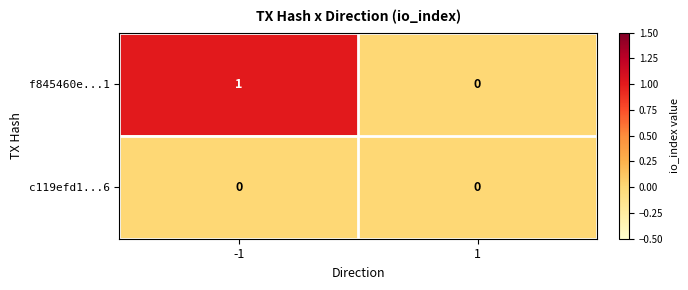

Rank the series by their average value, from lowest to highest.

c119efd1...6, f845460e...1